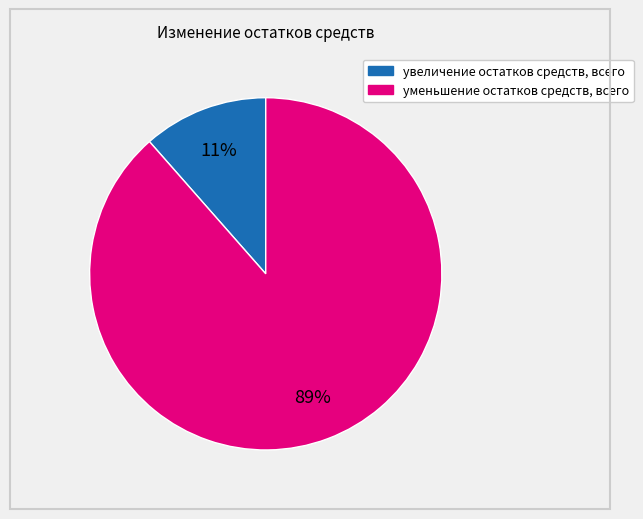

To the nearest percent, what is the combined percentage of увеличение остатков средств, всего and уменьшение остатков средств, всего?

100%